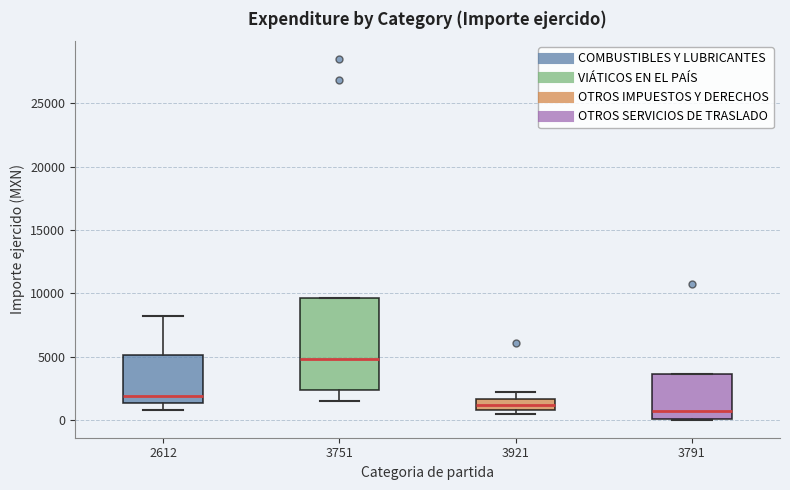

Reading left to right, read every box against the y-axis: the position of its median line, the range the box covers, and the ends of its whiskers. The values are not printed on the chart, so give them approximately, as read against the axis.

2612: median 2000, box 1500 to 5000, whiskers 1000 to 8000
3751: median 5000, box 2500 to 9500, whiskers 1500 to 9500
3921: median 1000 (inside the box), box 1000 to 1500, whiskers 500 to 2000
3791: median 500, box 0 to 3500, whiskers 0 to 3500